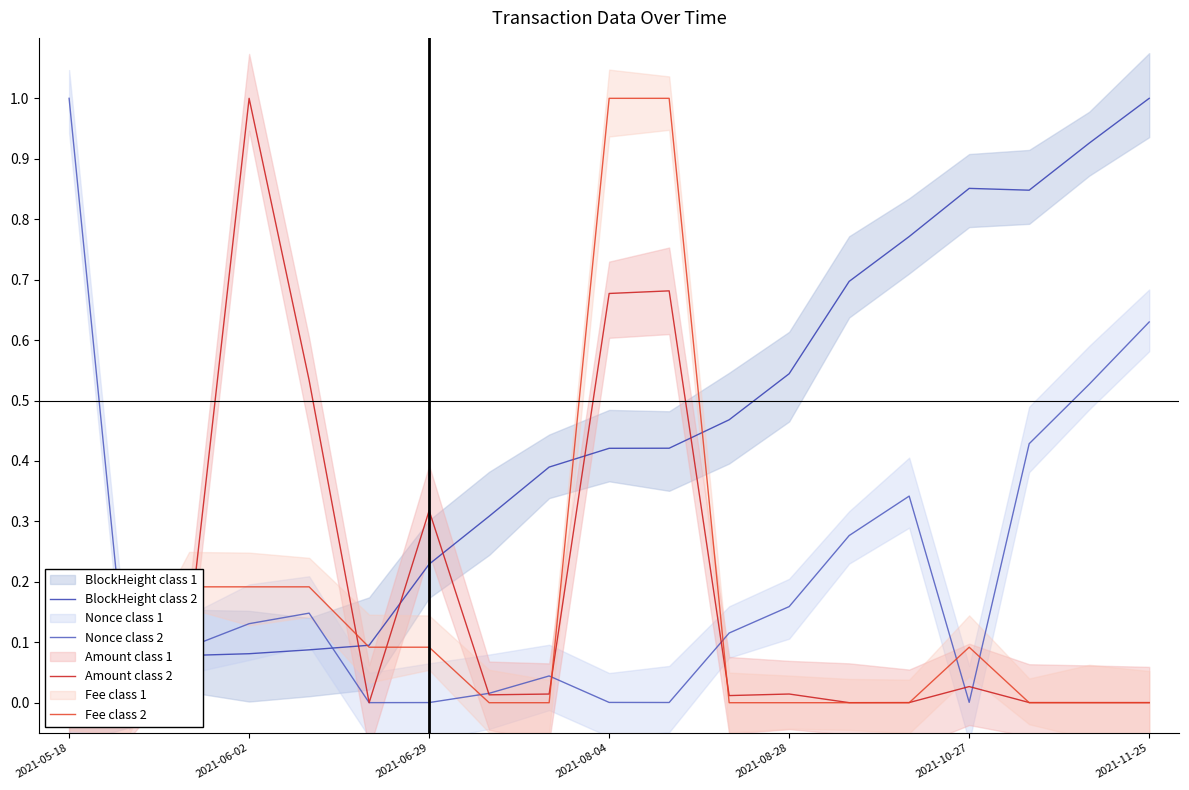

At which label does Amount class 2 reach its peak?

2021-06-02